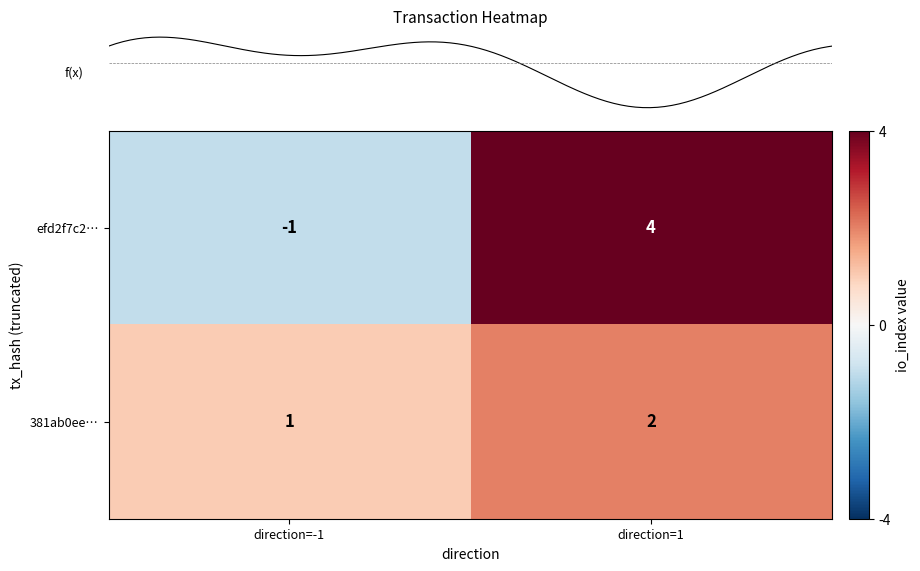

Reading right to left, transcribe all the data shown in this chart.

efd2f7c2…: 4	-1
381ab0ee…: 2	1